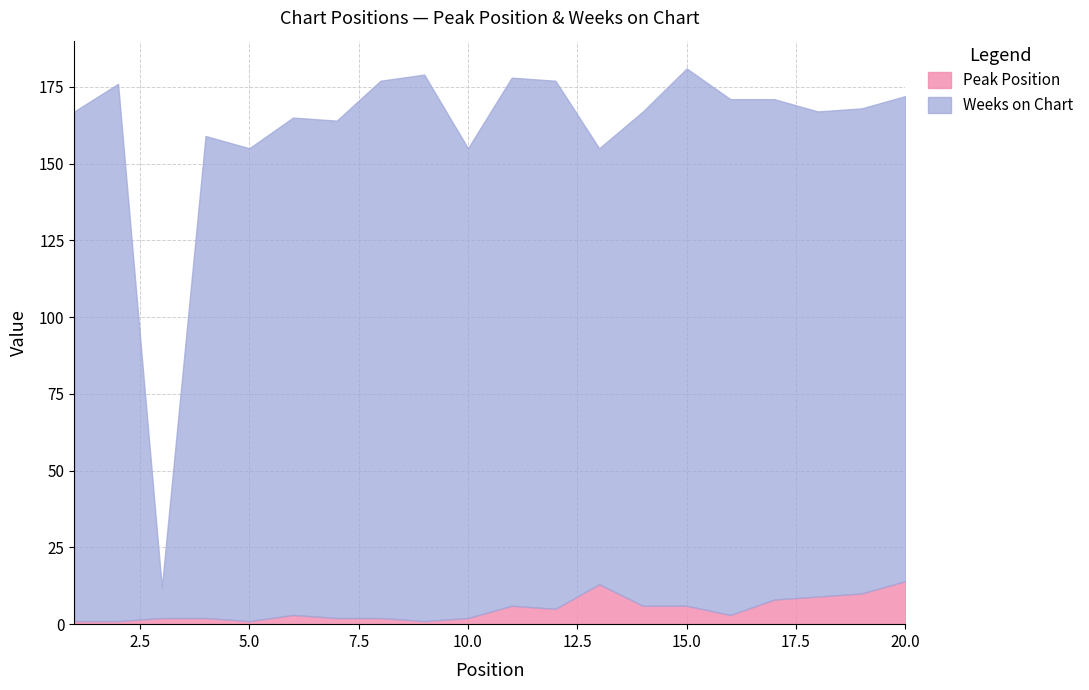

Which has a higher value, 18 or 1?

18